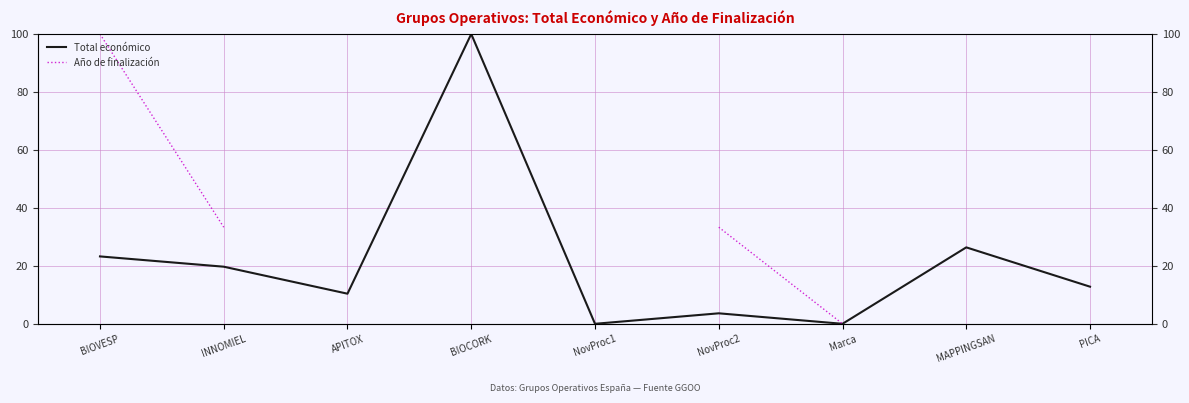

Which series changed the most between APITOX and NovProc2?

Total económico